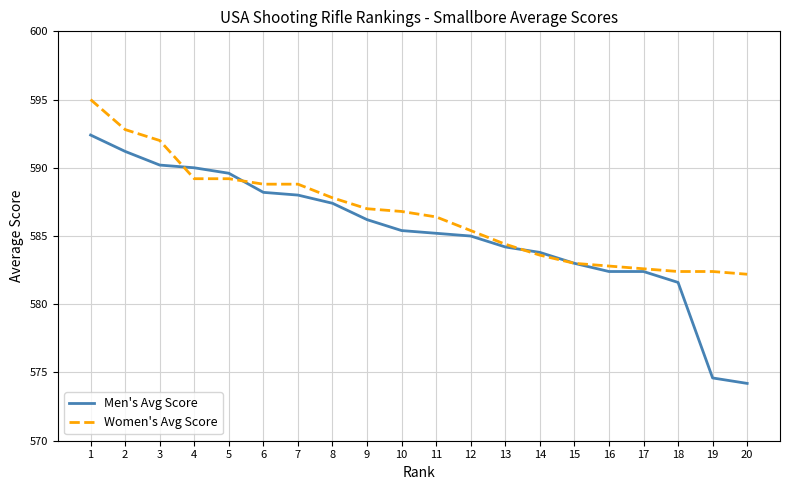

Between 3 and 8, which series saw the biggest shift?

Women's Avg Score